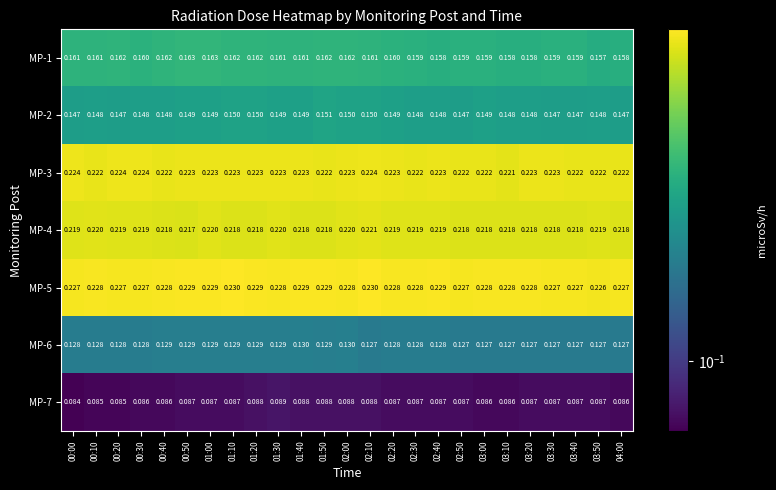

Which category has the lowest value across all series?

00:00